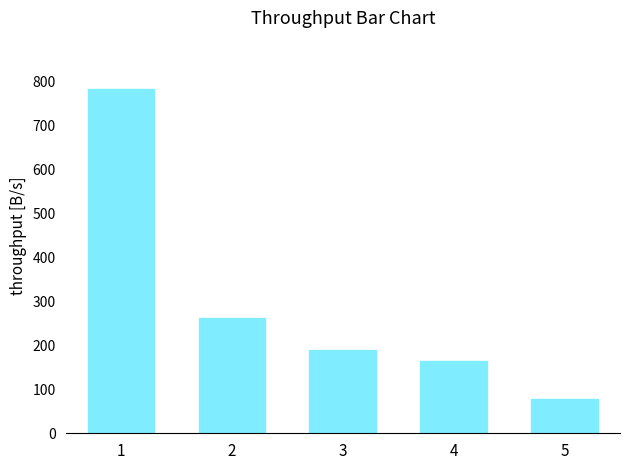

List the labels in order of value, smallest first.

5, 4, 3, 2, 1